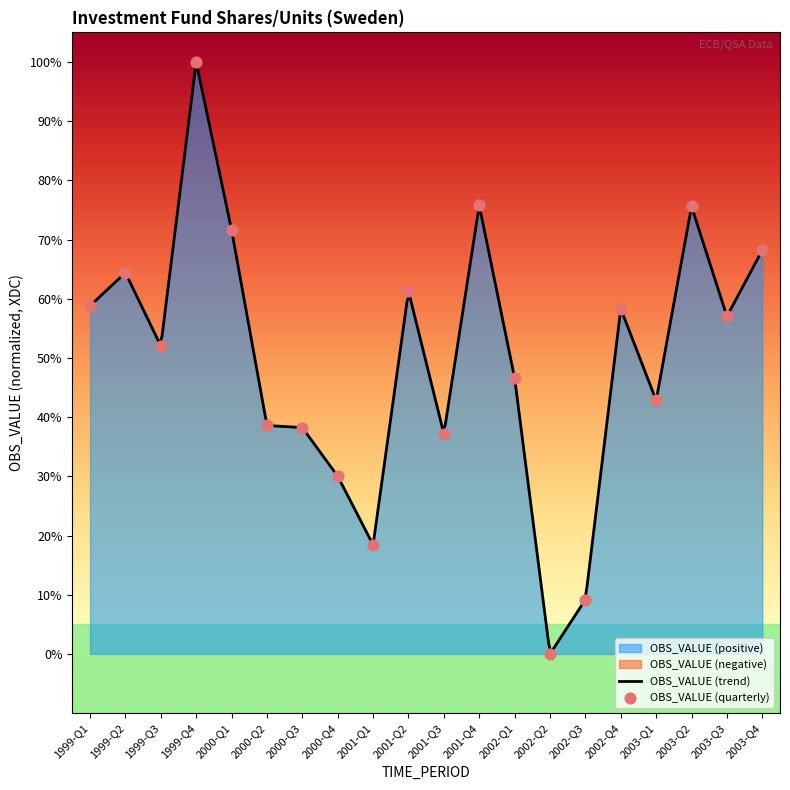

Approximately how many times larger is the value at 2001-Q2 compared to 2002-Q4?

1.1